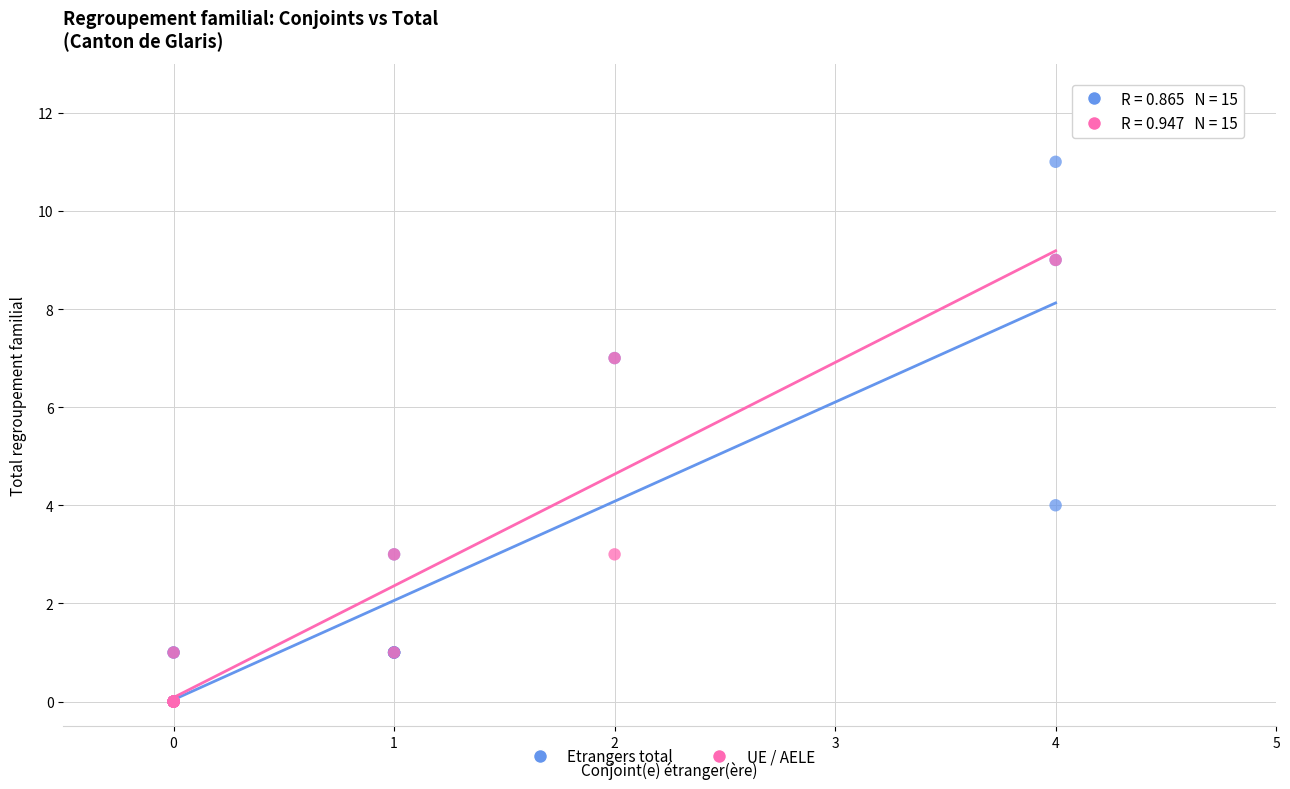

Which series has the largest Y range (max minus min)?

Etrangers total